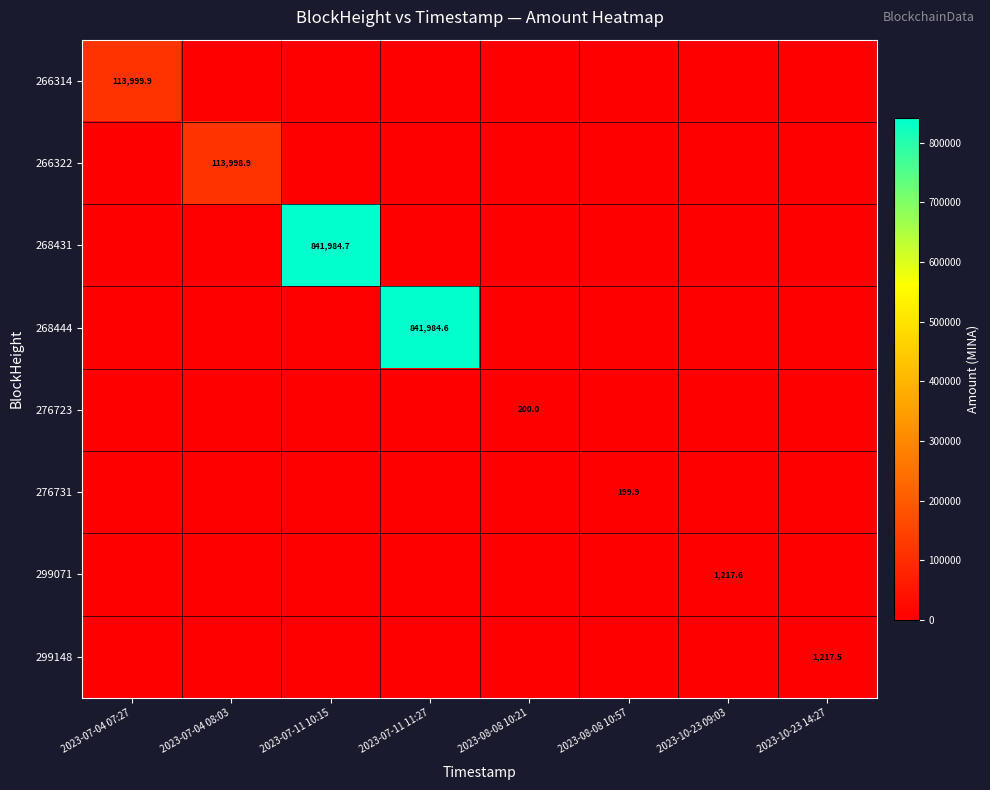

The value of 299148 at 2023-08-08 10:57 is 0.0. True or false?

True